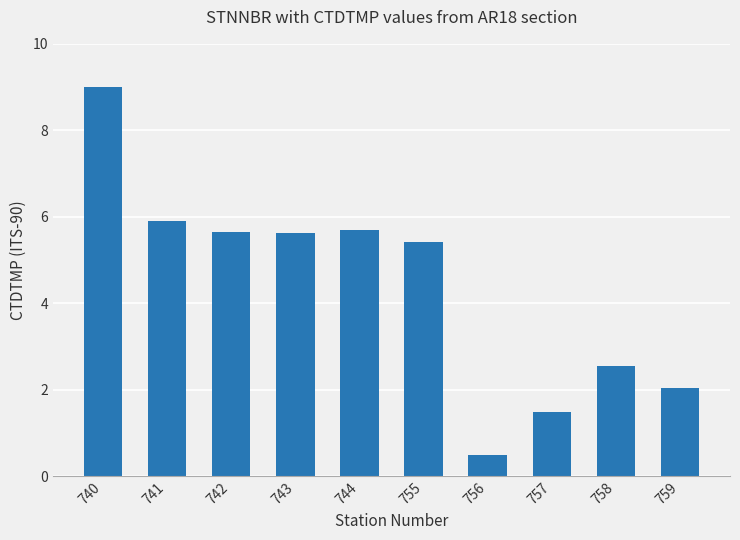

How many categories are shown in the chart?

10